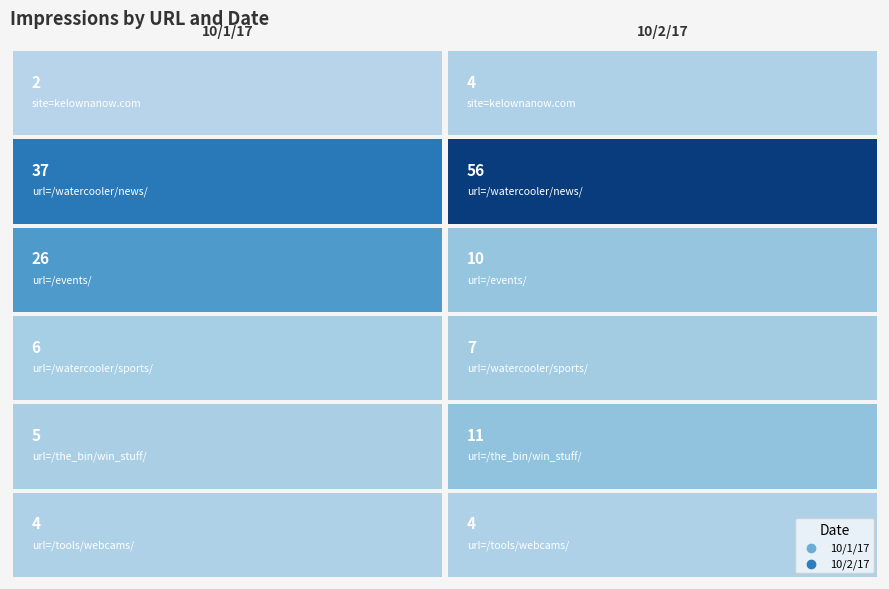

Which series has the largest range (max minus min)?

url=/watercooler/news/